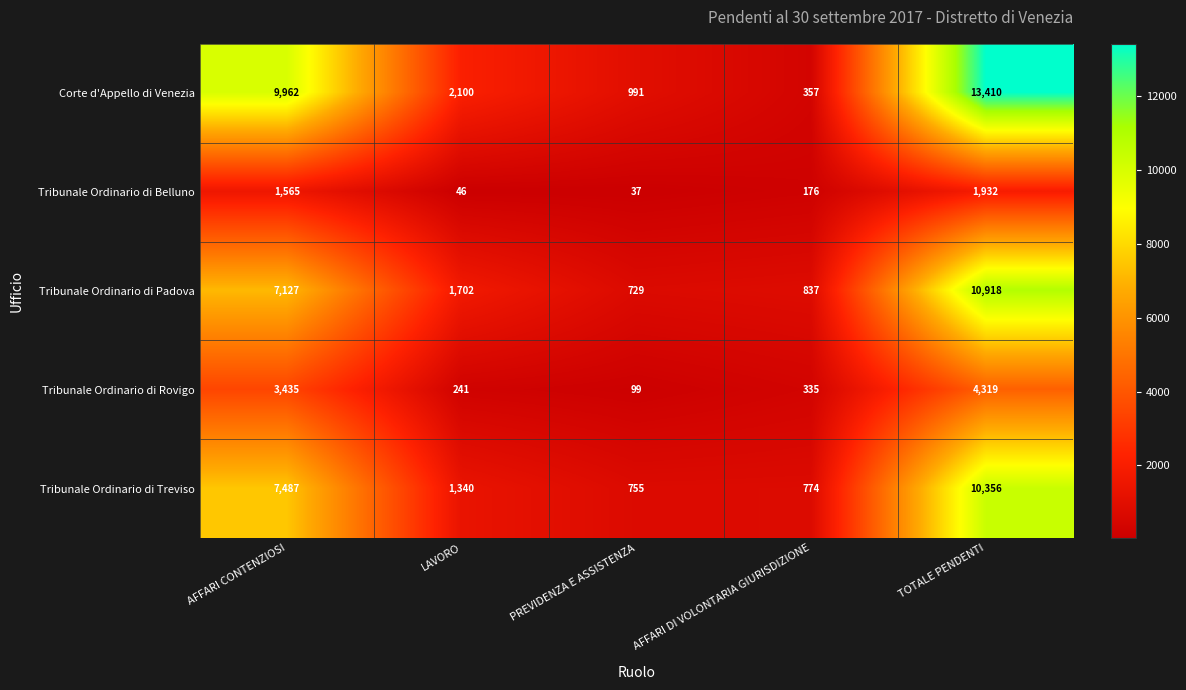

Which label corresponds to the smallest value in the chart?

PREVIDENZA E ASSISTENZA